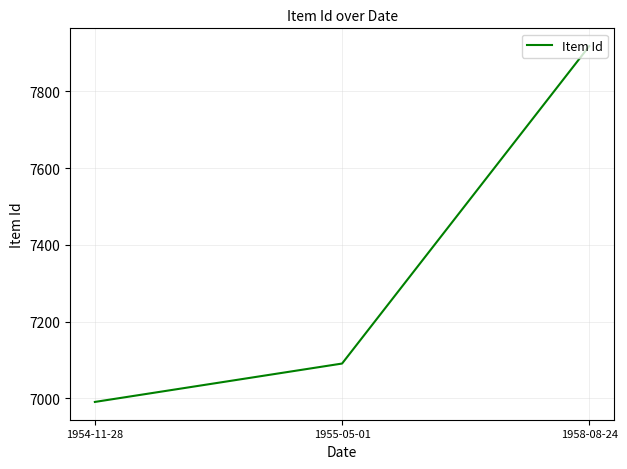

At which category does the chart reach its peak across all series?

1958-08-24